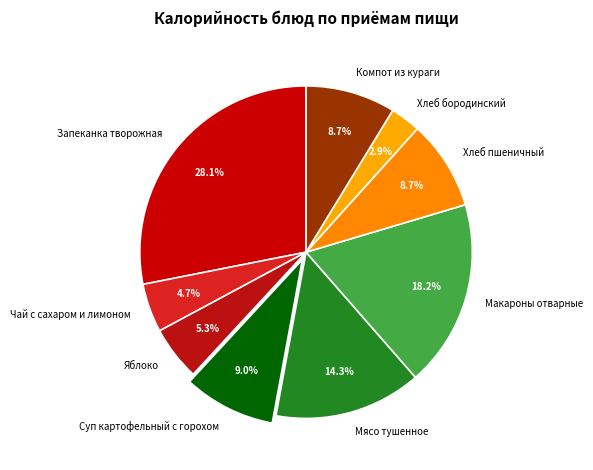

To the nearest percent, what is the combined percentage of Компот из кураги and Запеканка творожная?

37%